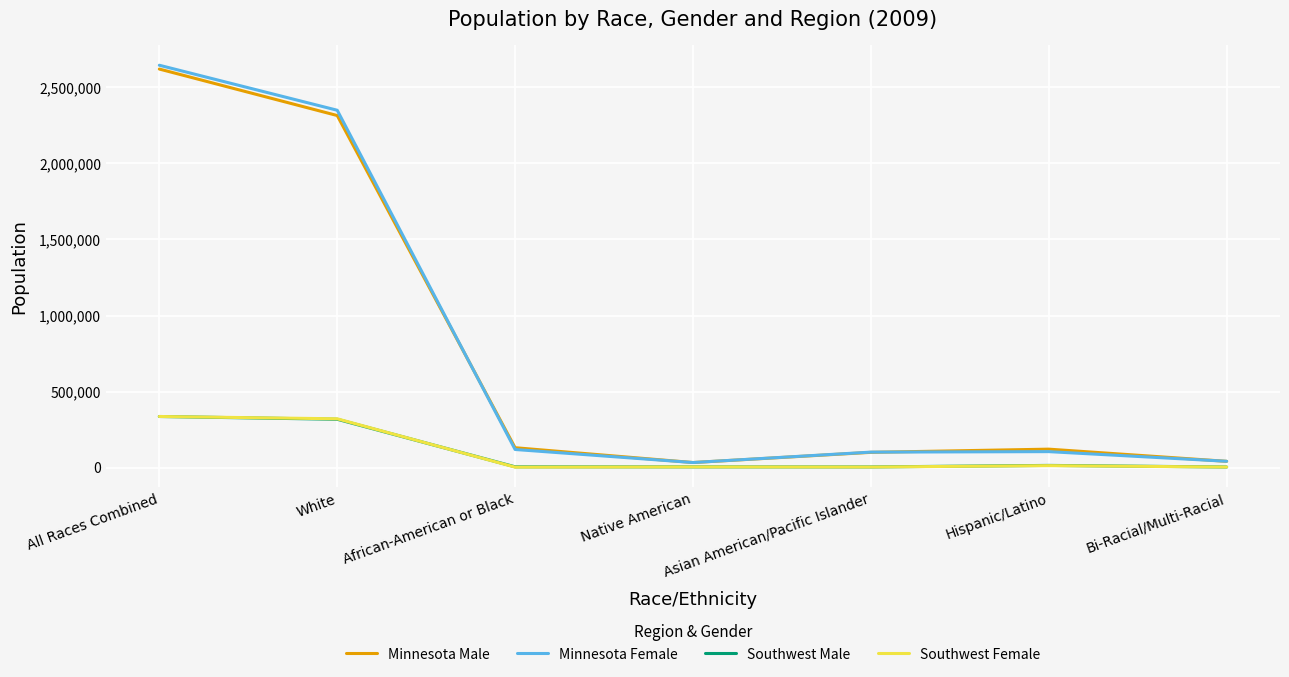

What are all the series names shown in the legend?

Minnesota Male, Minnesota Female, Southwest Male, Southwest Female